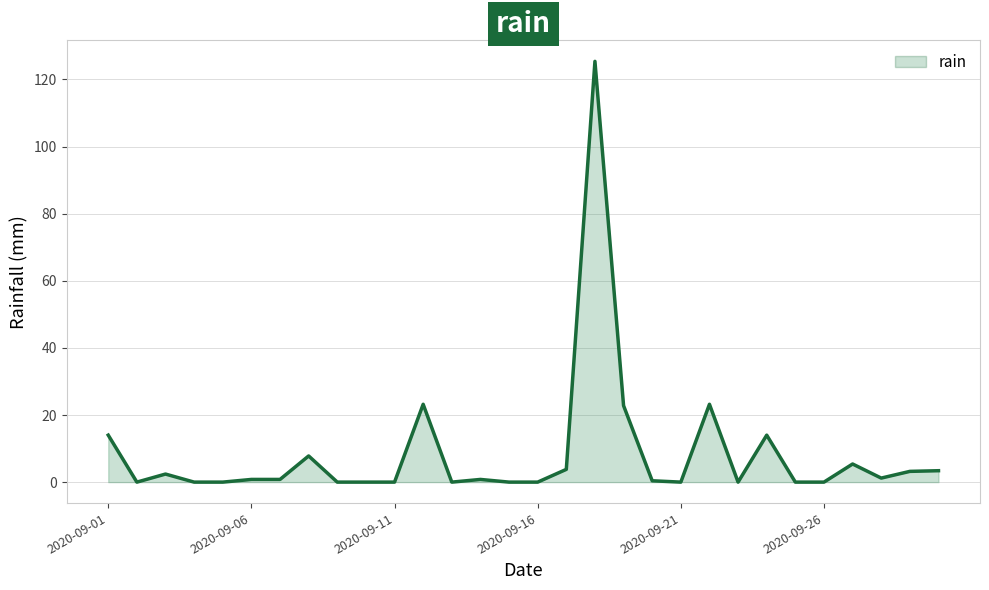

What is the difference between the maximum and minimum values?

125.4